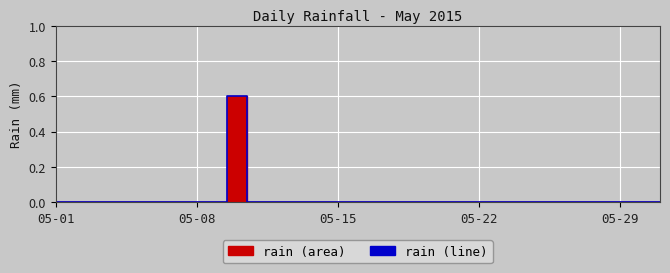

How many values are between 0 and 1?

31